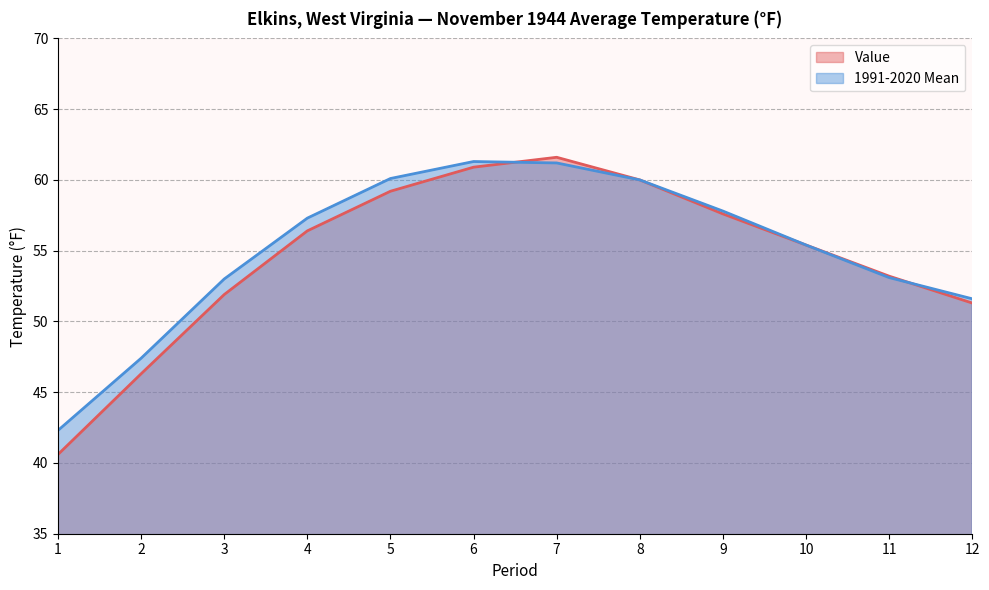

What is the difference between the 1991-2020 Mean values at 3 and 10?

2.4